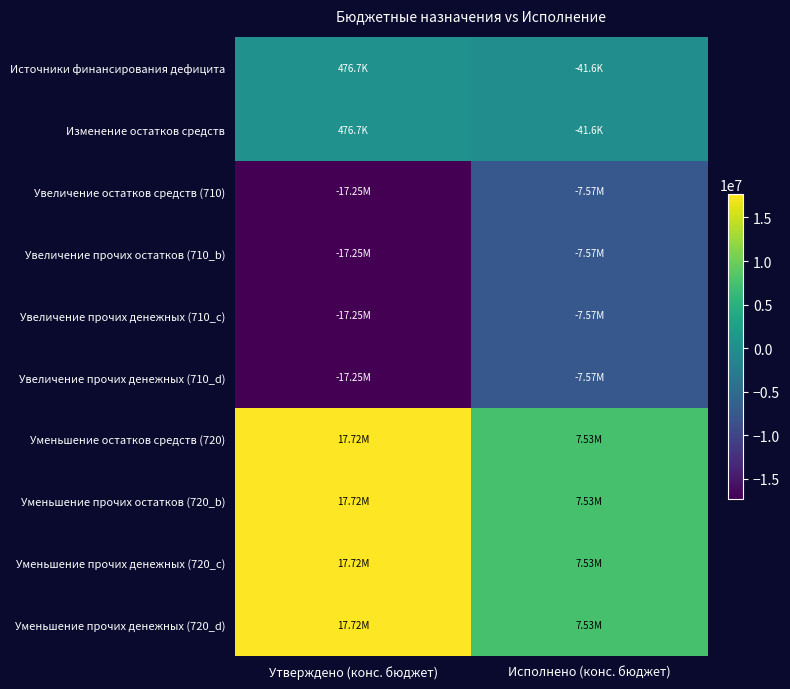

Reading right to left, what are all the values shown in this chart?

Источники финансирования дефицита: Исполнено (конс. бюджет)=-41588.5	Утверждено (конс. бюджет)=476663.5
Изменение остатков средств: Исполнено (конс. бюджет)=-41588.5	Утверждено (конс. бюджет)=476663.5
Увеличение остатков средств (710): Исполнено (конс. бюджет)=-7570426.3	Утверждено (конс. бюджет)=-17248100.0
Увеличение прочих остатков (710_b): Исполнено (конс. бюджет)=-7570426.3	Утверждено (конс. бюджет)=-17248100.0
Увеличение прочих денежных (710_c): Исполнено (конс. бюджет)=-7570426.3	Утверждено (конс. бюджет)=-17248100.0
Увеличение прочих денежных (710_d): Исполнено (конс. бюджет)=-7570426.3	Утверждено (конс. бюджет)=-17248100.0
Уменьшение остатков средств (720): Исполнено (конс. бюджет)=7528837.8	Утверждено (конс. бюджет)=17724763.5
Уменьшение прочих остатков (720_b): Исполнено (конс. бюджет)=7528837.8	Утверждено (конс. бюджет)=17724763.5
Уменьшение прочих денежных (720_c): Исполнено (конс. бюджет)=7528837.8	Утверждено (конс. бюджет)=17724763.5
Уменьшение прочих денежных (720_d): Исполнено (конс. бюджет)=7528837.8	Утверждено (конс. бюджет)=17724763.5